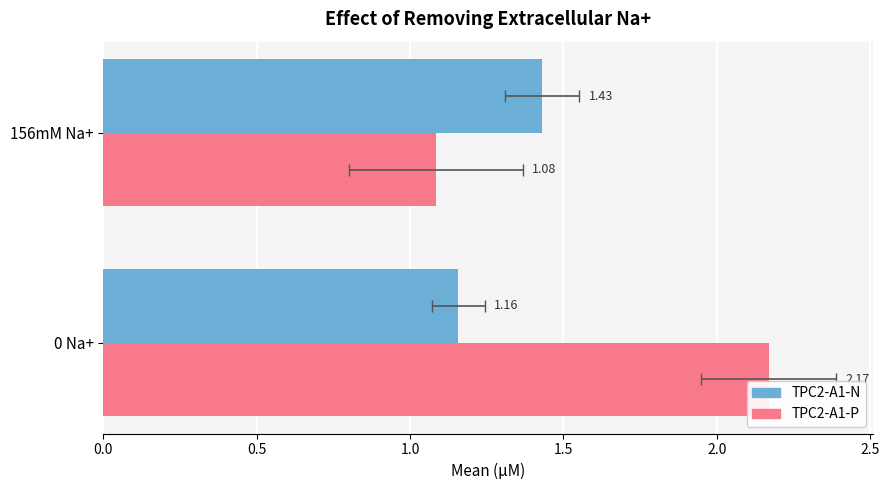

Rank the series by their average value, from lowest to highest.

TPC2-A1-N, TPC2-A1-P